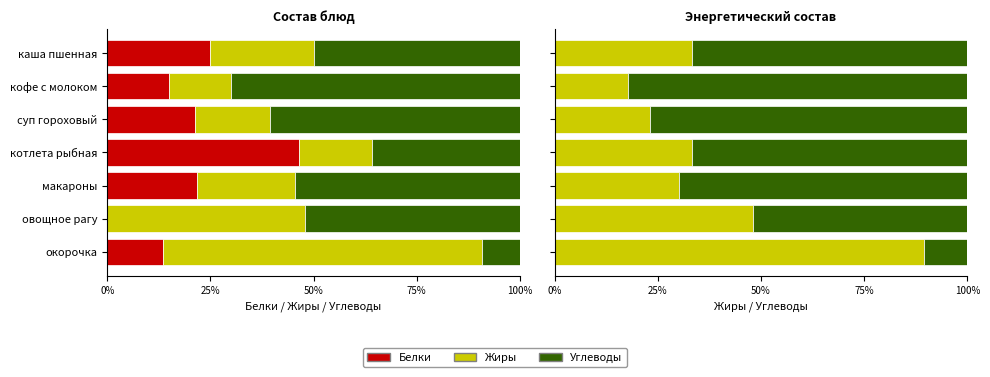

What is the difference between the maximum and minimum values in the Жиры series?

71.8